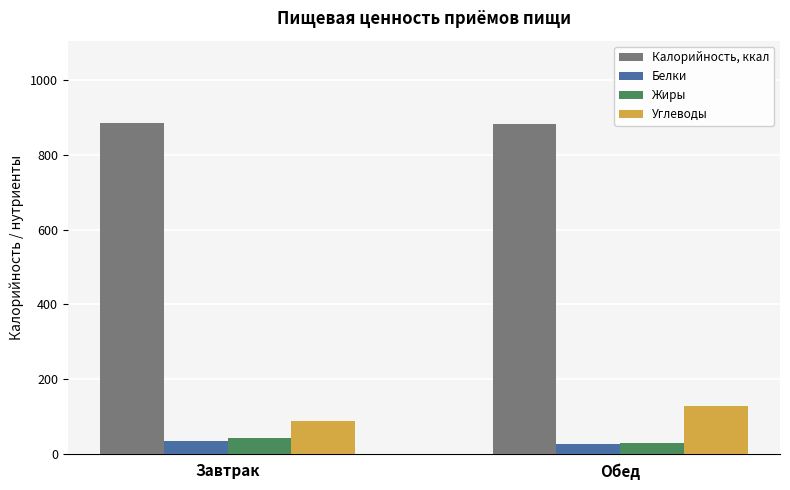

Which series has the largest total across all categories?

Калорийность, ккал